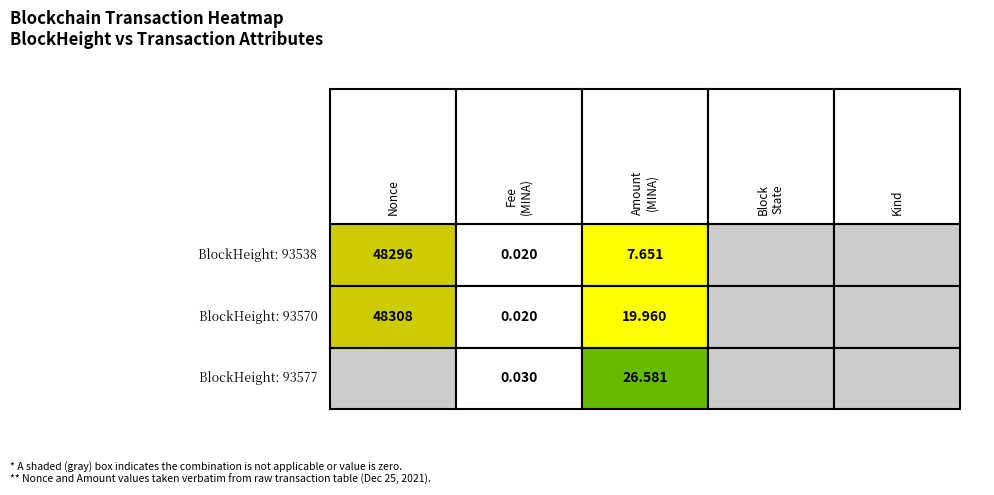

The value of 93570 at 4 is 0. True or false?

True